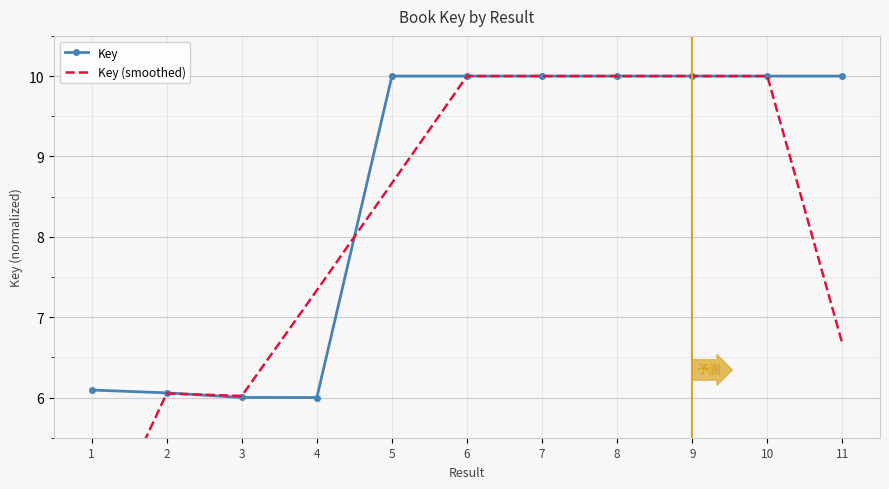

Is the value of Key at 10 greater than the value of Key (smoothed) at 11?

Yes